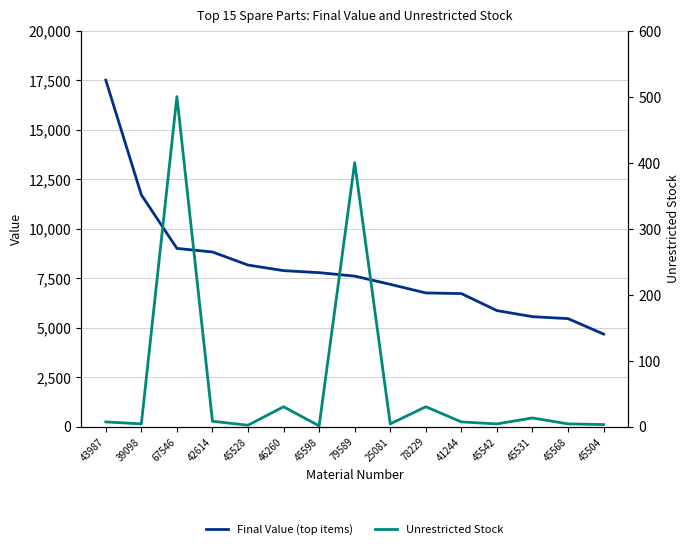

What is the average value of the Final Value (top items) series?

8040.8